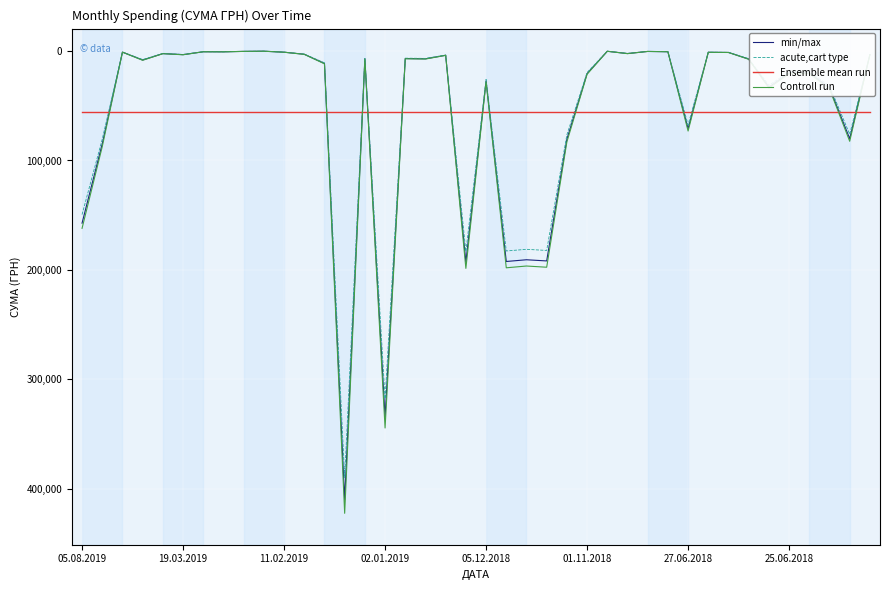

What is the highest value of the min/max series?

410119.1